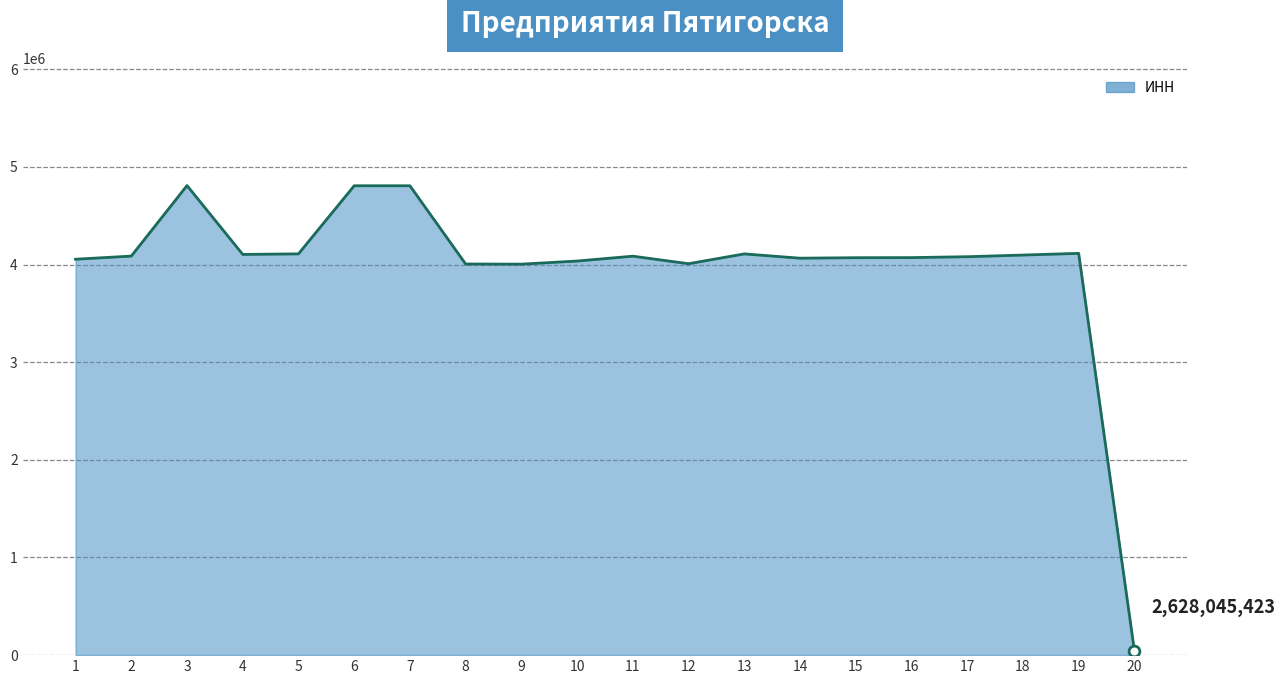

What is the ratio of the value at 2 to the value at 9?

1.0